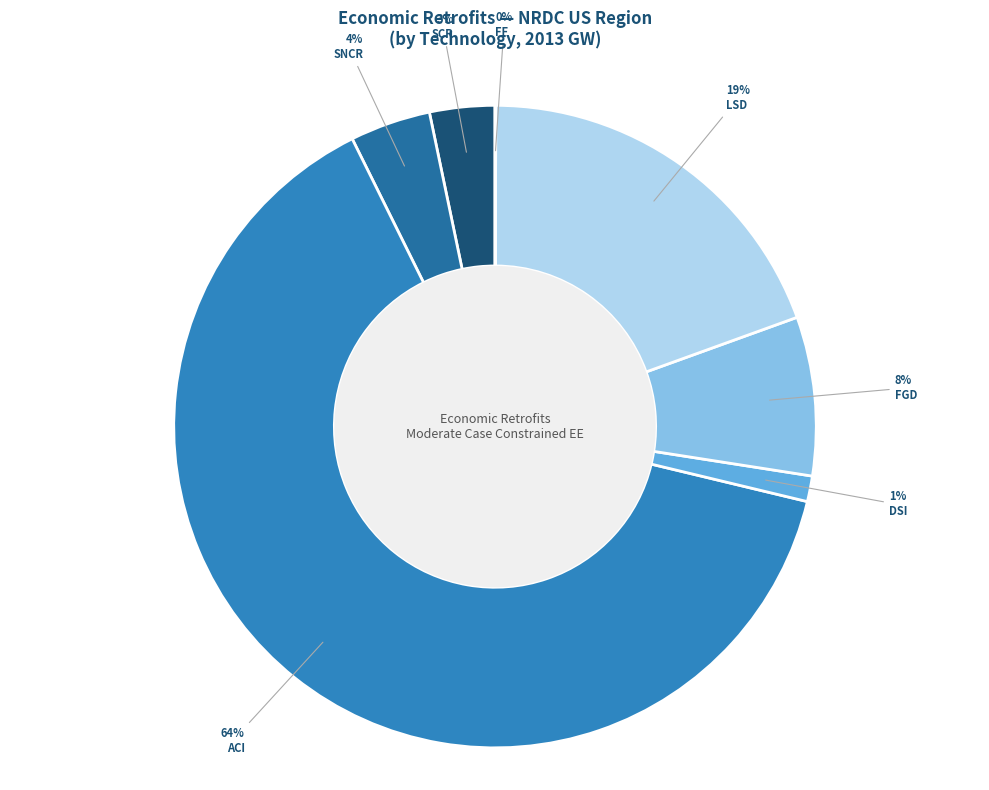

Is it true that DSI is 1% of the pie?

True